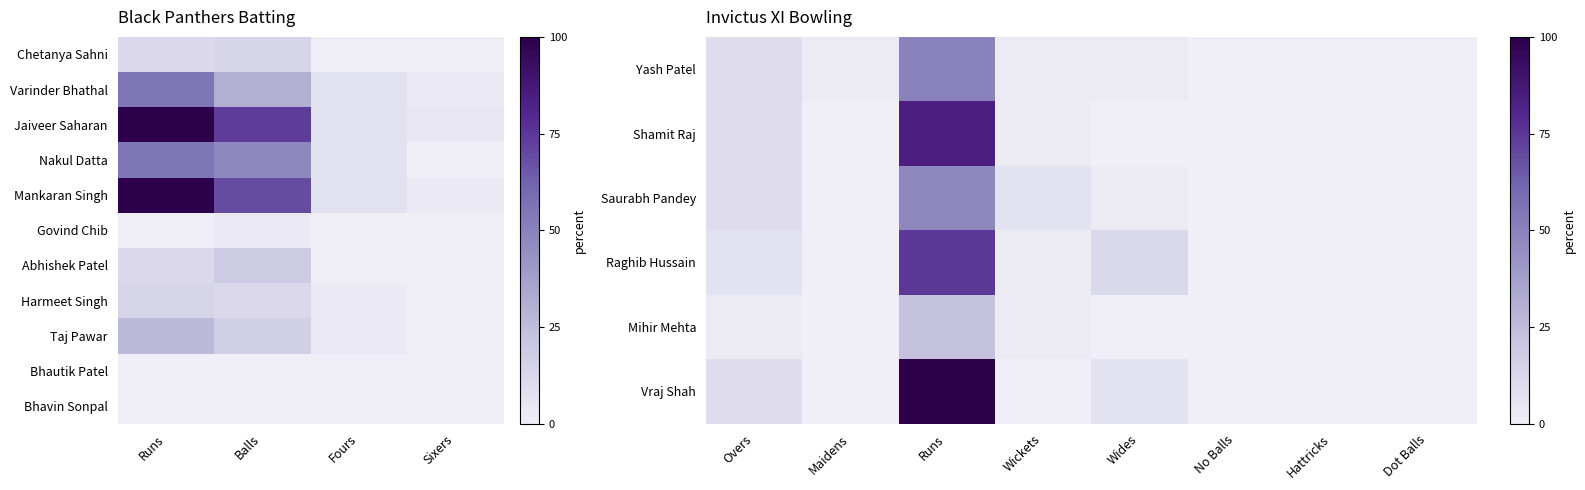

What is the average value of the Jaiveer Saharan series?

46.4